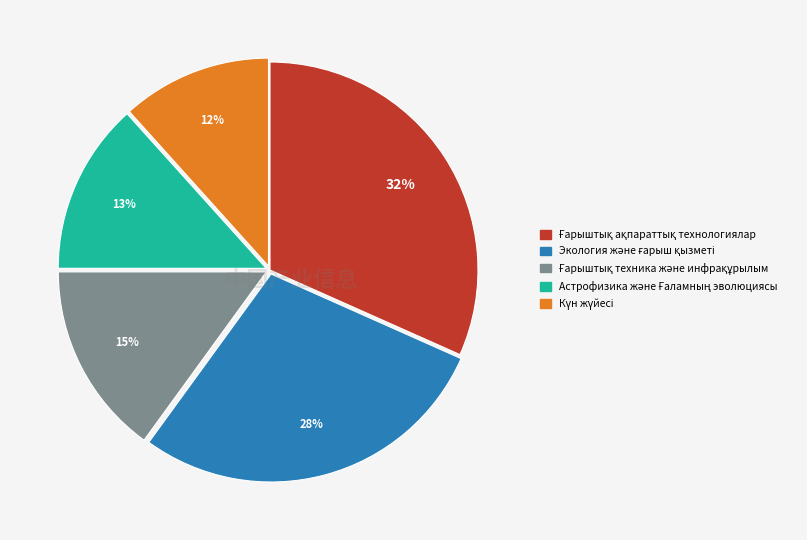

Is there any slice that represents more than half of the pie?

No